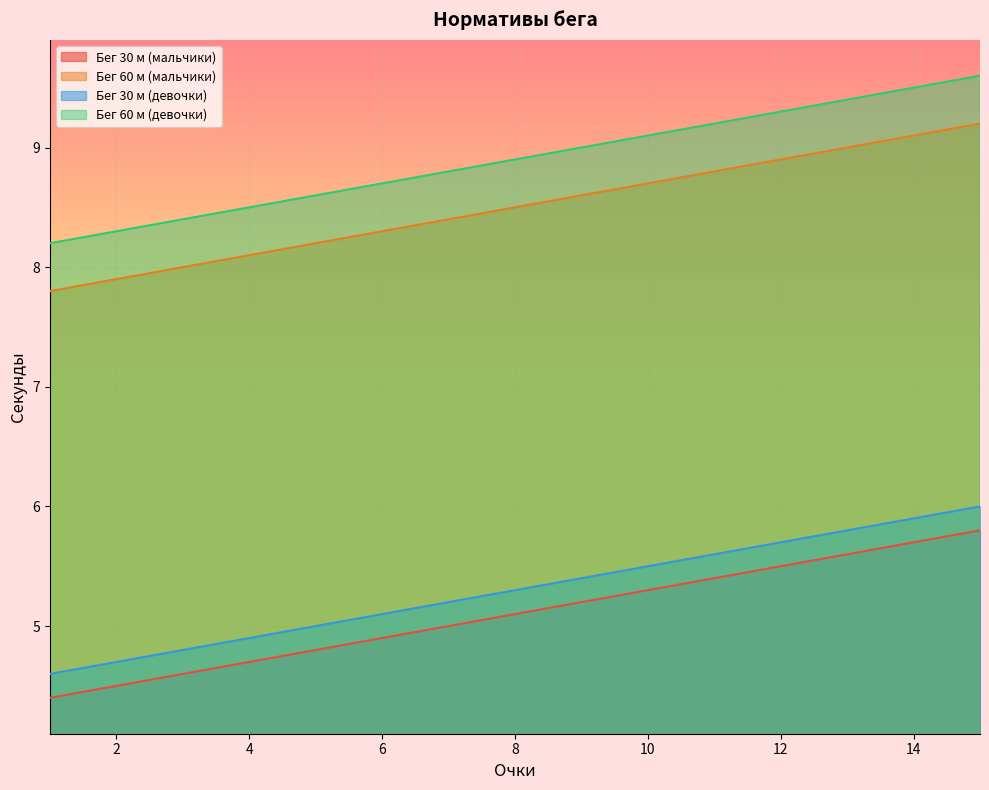

True or false: Бег 60 м (мальчики) and Бег 30 м (мальчики) cross at least once.

False